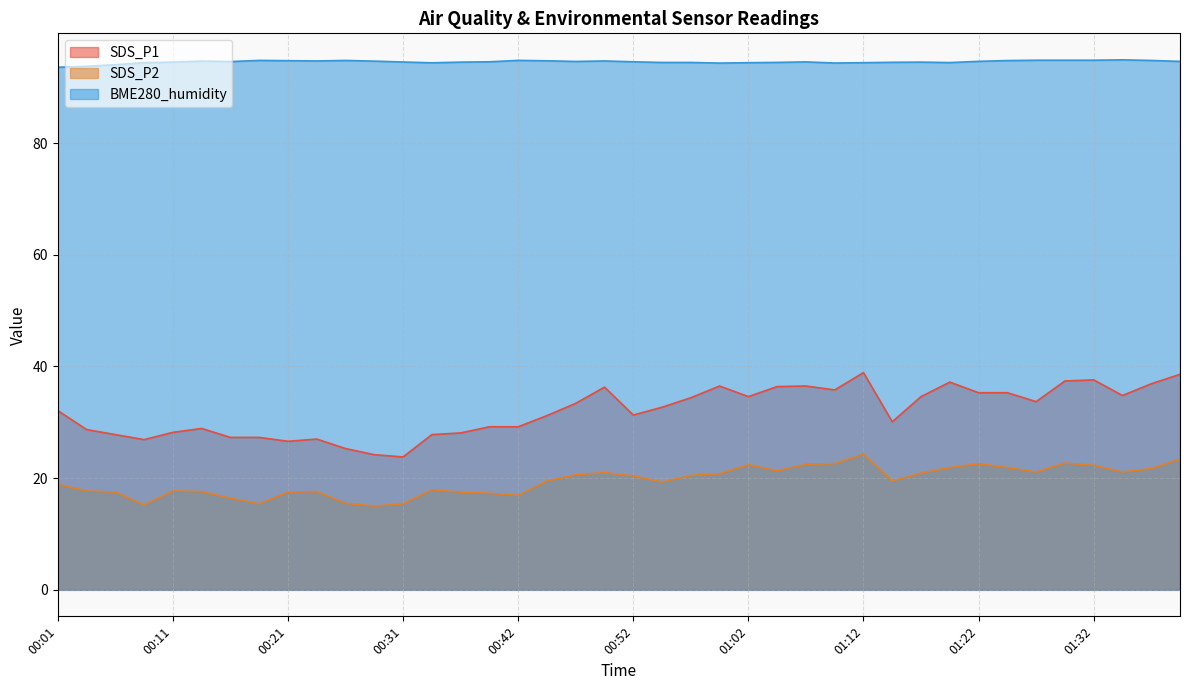

Reading left to right, transcribe all the data shown in this chart.

SDS_P1: 32.1	28.7	27.8	26.9	28.2	28.9	27.3	27.3	26.6	27.0	25.3	24.2	23.8	27.8	28.1	29.2	29.2	31.2	33.4	36.3	31.3	32.7	34.4	36.5	34.6	36.4	36.5	35.8	38.9	30.1	34.6	37.2	35.3	35.3	33.7	37.4	37.6	34.8	36.9	38.6
SDS_P2: 18.9	17.7	17.5	15.2	17.7	17.6	16.4	15.4	17.5	17.6	15.5	15.0	15.4	17.9	17.5	17.3	16.9	19.5	20.6	21.0	20.4	19.3	20.5	20.8	22.4	21.3	22.5	22.6	24.3	19.5	20.9	21.9	22.6	21.9	21.1	22.7	22.3	21.1	21.7	23.4
BME280_humidity: 93.6	93.8	94.0	94.4	94.5	94.7	94.6	94.8	94.8	94.7	94.8	94.7	94.5	94.4	94.5	94.6	94.8	94.7	94.6	94.7	94.6	94.4	94.4	94.3	94.4	94.5	94.5	94.3	94.4	94.5	94.5	94.4	94.6	94.8	94.8	94.8	94.8	94.9	94.8	94.6